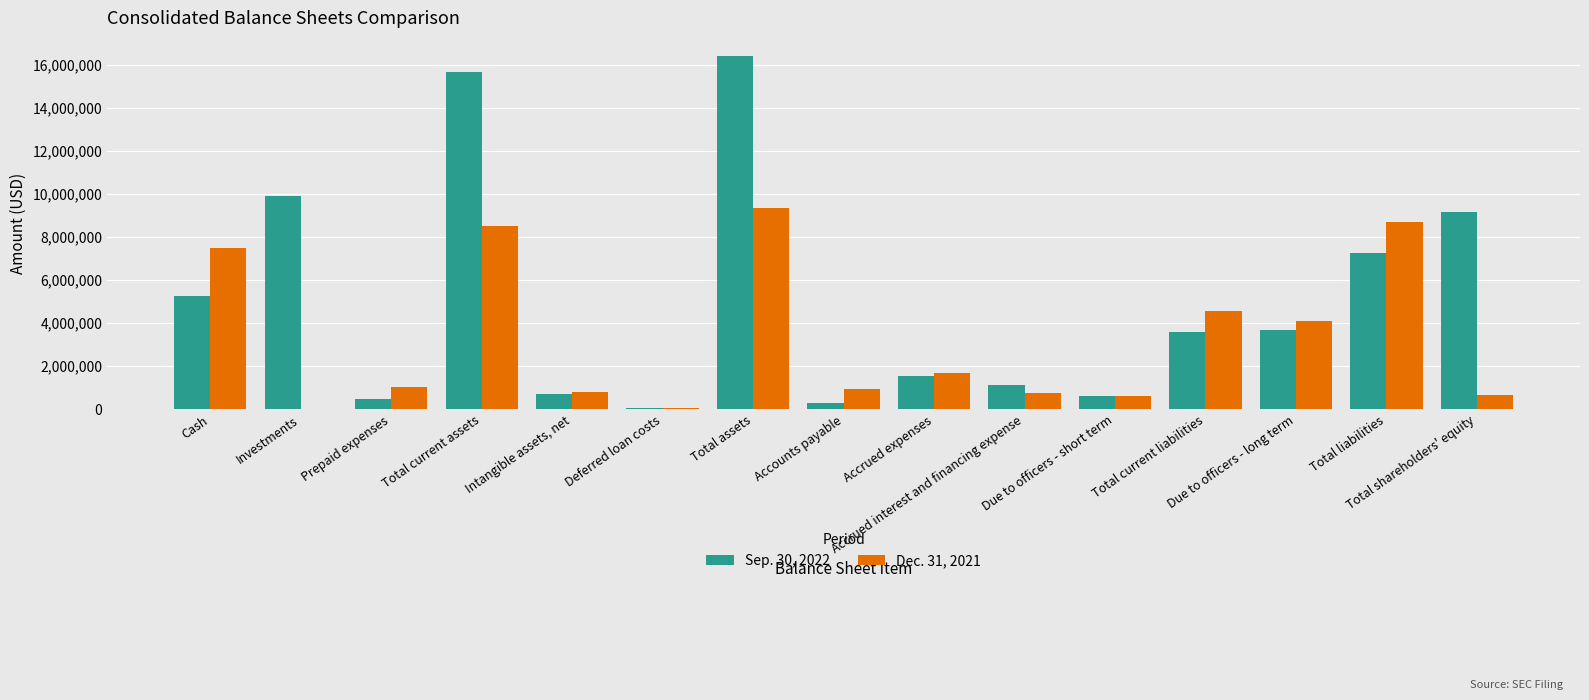

Which series has the largest range (max minus min)?

Sep. 30, 2022